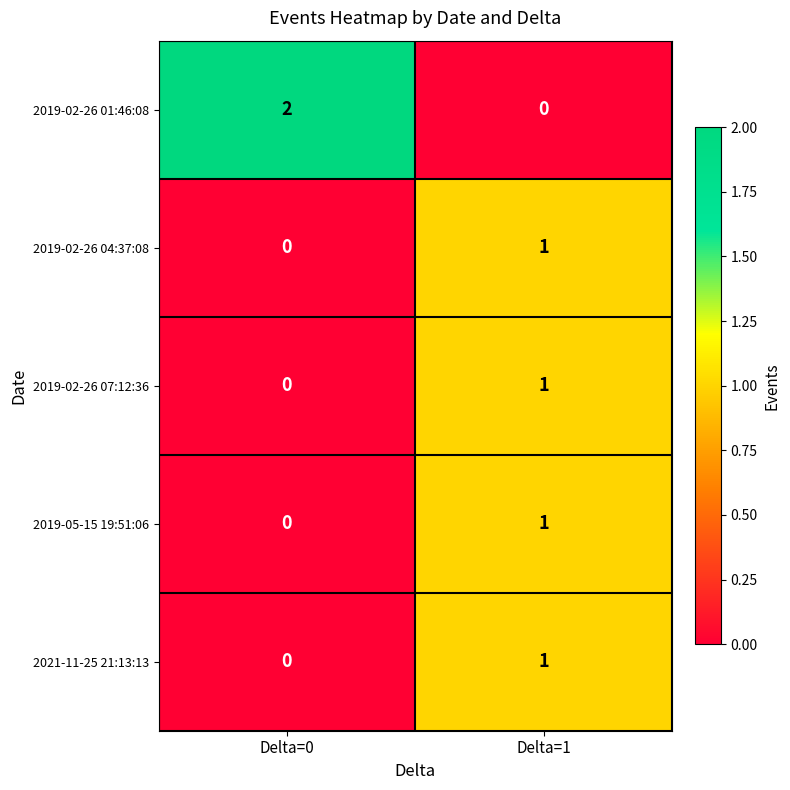

How many positive values does the 2019-02-26 01:46:08 series have?

1